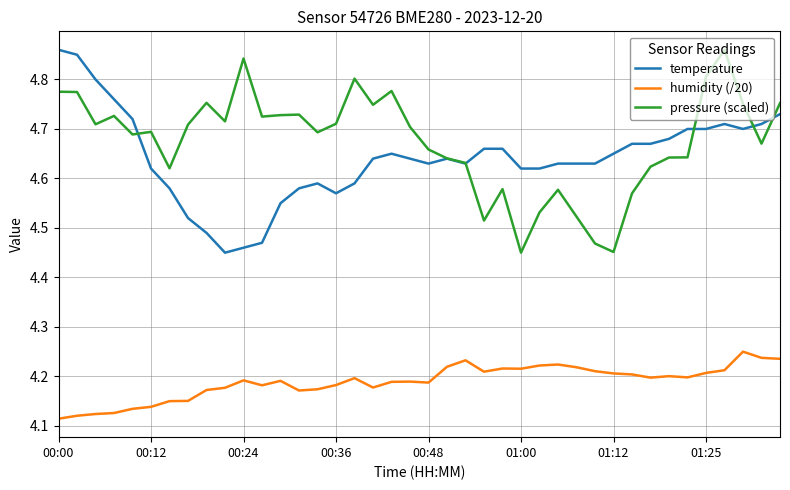

True or false: humidity (/20) and pressure (scaled) intersect in this chart.

False